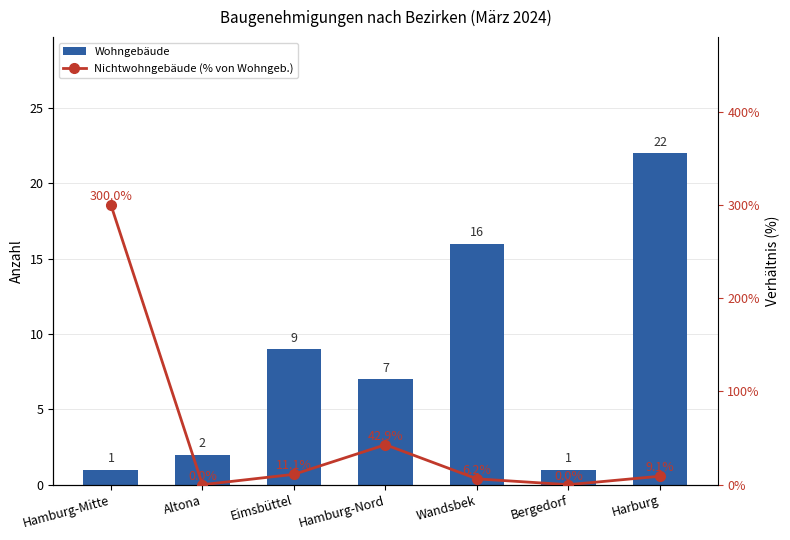

At which category is the sum across all series the highest?

Hamburg-Mitte